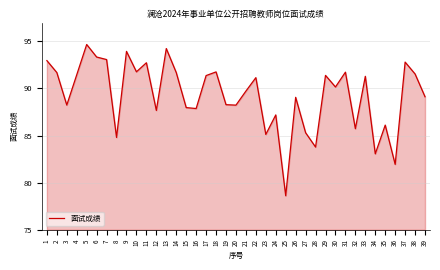

What is the sum of the values at 30 and 32?

175.9